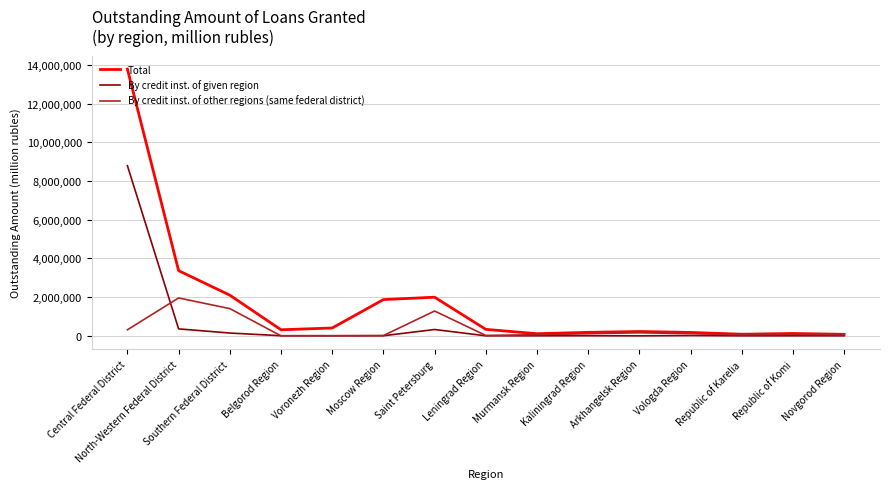

List the series in order of their peak value, highest first.

Total, By credit inst. of given region, By credit inst. of other regions (same federal district)